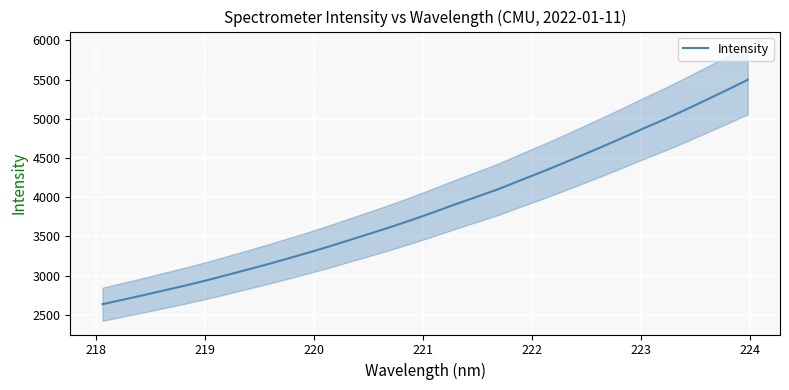

What is the value of the 4th point from the left?

2813.8